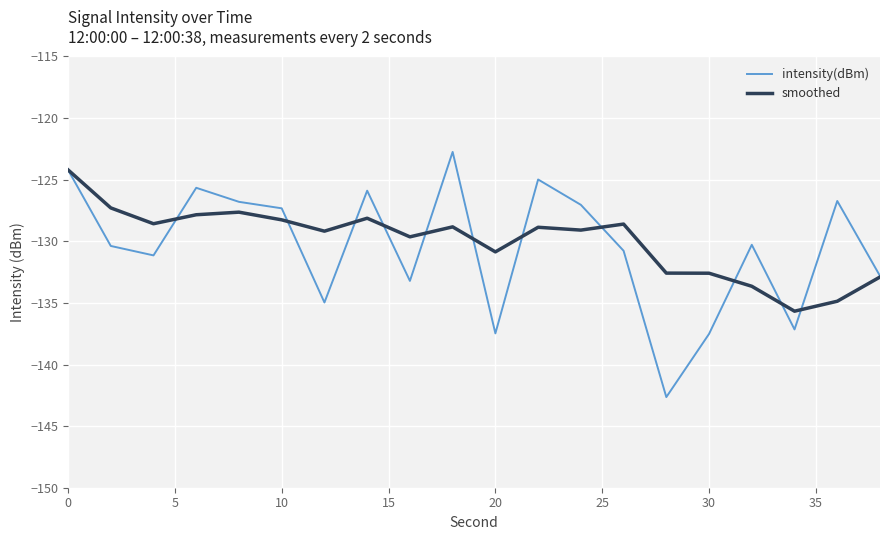

Which series has the largest total across all categories?

smoothed